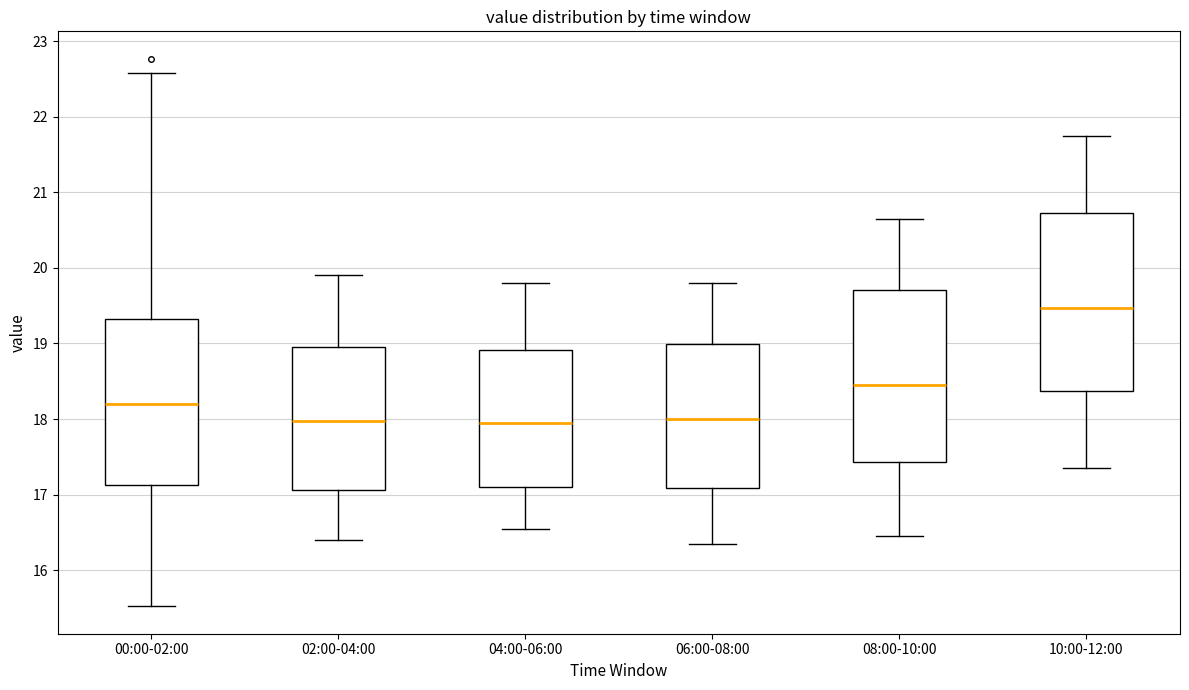

Reading left to right, read every box against the y-axis: the position of its median line, the range the box covers, and the ends of its whiskers. The values are not printed on the chart, so give them approximately, as read against the axis.

00:00-02:00: median 18.2, box 17.1 to 19.3, whiskers 15.5 to 22.6
02:00-04:00: median 18.0, box 17.1 to 19.0, whiskers 16.4 to 19.9
04:00-06:00: median 18.0, box 17.1 to 18.9, whiskers 16.6 to 19.8
06:00-08:00: median 18.0, box 17.1 to 19.0, whiskers 16.4 to 19.8
08:00-10:00: median 18.5, box 17.4 to 19.7, whiskers 16.5 to 20.7
10:00-12:00: median 19.5, box 18.4 to 20.7, whiskers 17.4 to 21.8